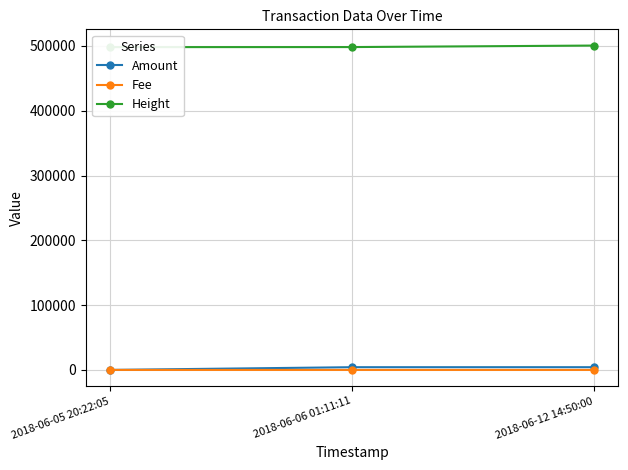

Which category has the lowest value across all series?

2018-06-05 20:22:05